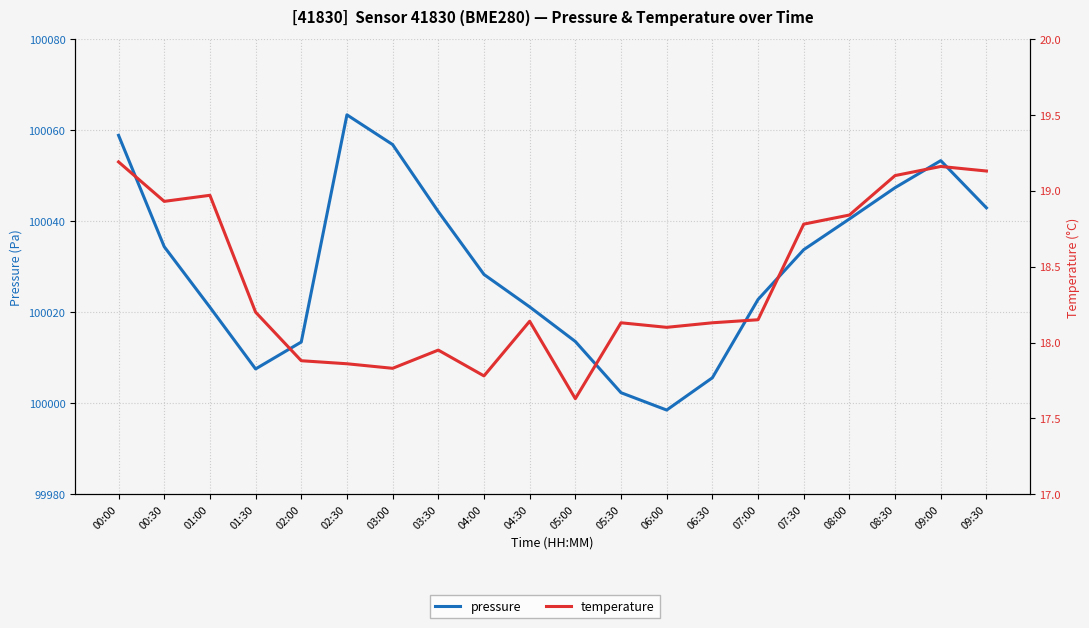

Which series has the largest total across all categories?

pressure